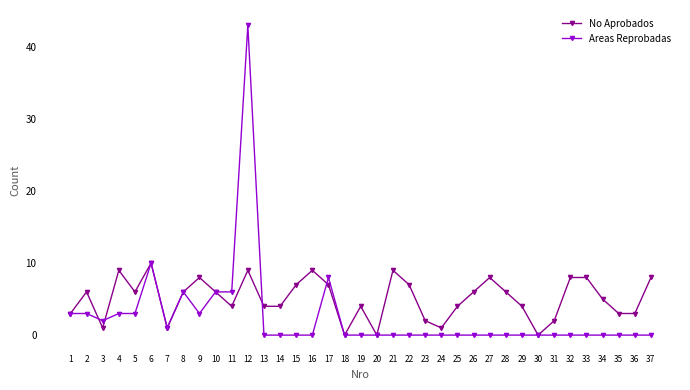

At which category does the chart reach its peak across all series?

12